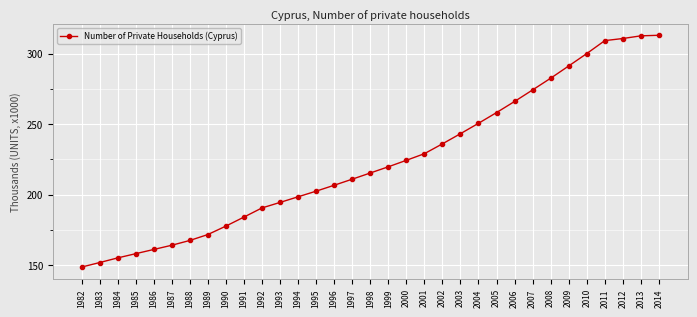

Approximately how many times larger is the value at 2007 compared to 2011?

0.9